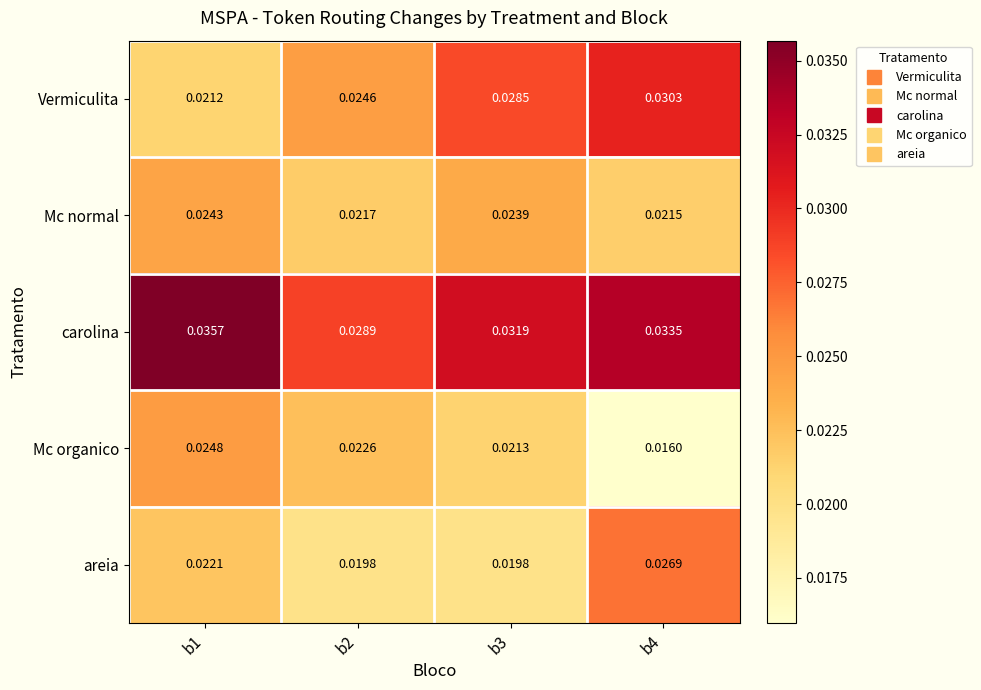

Which series has the widest spread of values?

Vermiculita